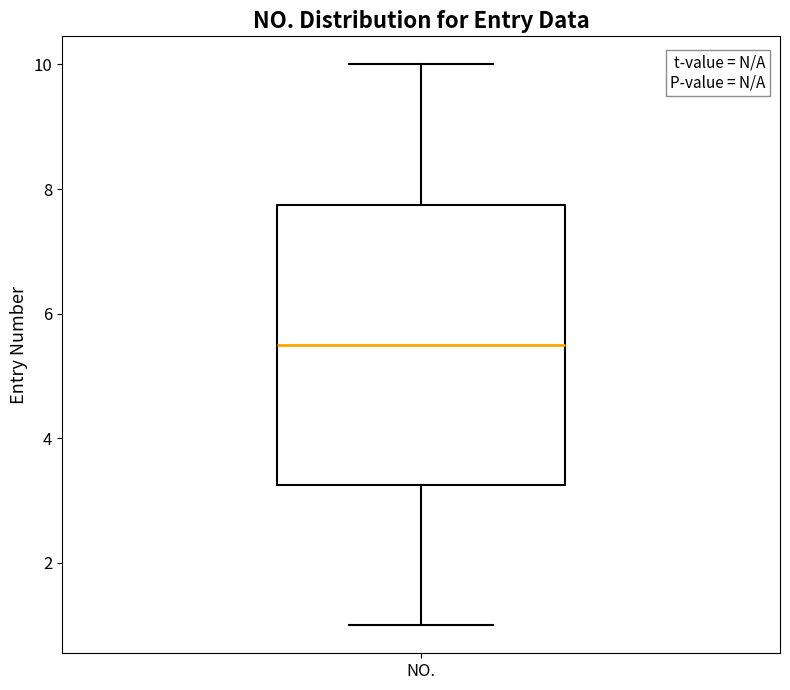

Where is the upper edge of the box for NO. on the y-axis? The values are not printed on the chart, so give them approximately, as read against the axis.

7.8